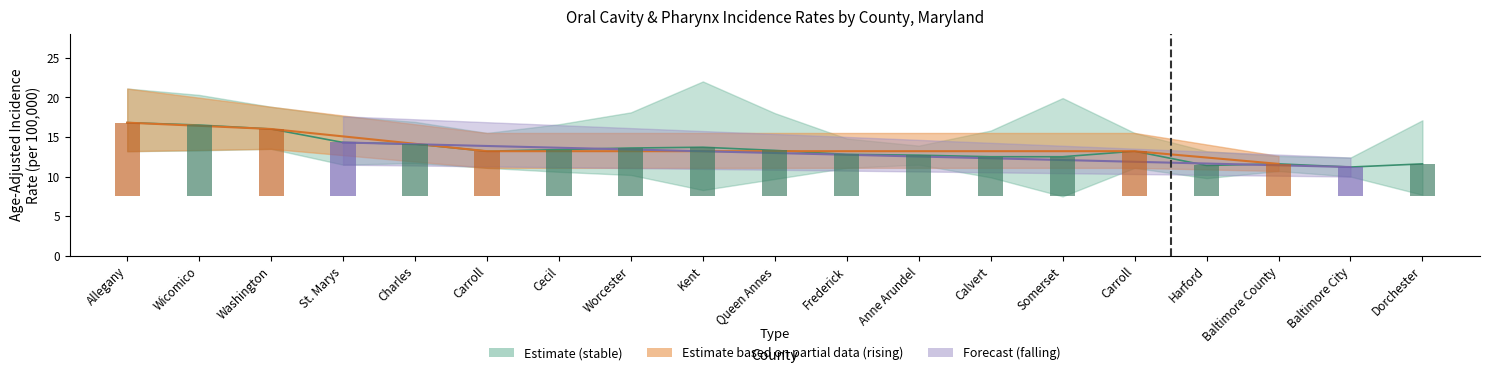

Are the bars grouped side by side (vs. stacked)?

Yes